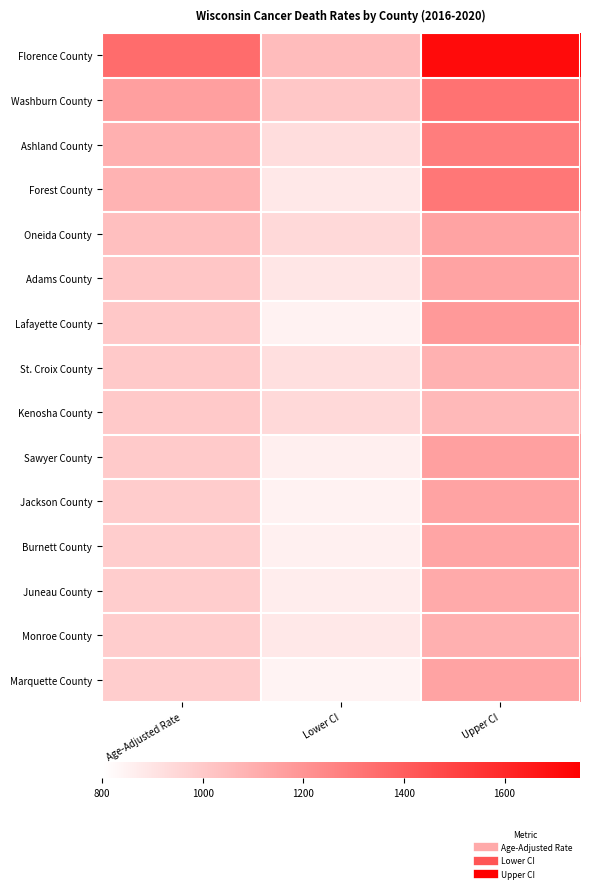

Reading left to right, extract all data points from this chart.

Florence County: Age-Adjusted Rate=1348.9	Lower CI=1049.2	Upper CI=1706.8
Washburn County: Age-Adjusted Rate=1157.1	Lower CI=1009.3	Upper CI=1320.4
Ashland County: Age-Adjusted Rate=1096.4	Lower CI=928.4	Upper CI=1285.7
Forest County: Age-Adjusted Rate=1081.7	Lower CI=885.4	Upper CI=1308.3
Oneida County: Age-Adjusted Rate=1038.4	Lower CI=943.8	Upper CI=1139.8
Adams County: Age-Adjusted Rate=1013.3	Lower CI=895.1	Upper CI=1142.7
Lafayette County: Age-Adjusted Rate=1004.8	Lower CI=850.5	Upper CI=1178.9
St. Croix County: Age-Adjusted Rate=1003.3	Lower CI=922.1	Upper CI=1089.8
Kenosha County: Age-Adjusted Rate=1001.8	Lower CI=943.8	Upper CI=1062.5
Sawyer County: Age-Adjusted Rate=999.2	Lower CI=860.5	Upper CI=1153.8
Jackson County: Age-Adjusted Rate=990.3	Lower CI=851.9	Upper CI=1144.8
Burnett County: Age-Adjusted Rate=988.7	Lower CI=856.8	Upper CI=1135.1
Juneau County: Age-Adjusted Rate=988.1	Lower CI=870.0	Upper CI=1117.8
Monroe County: Age-Adjusted Rate=987.2	Lower CI=888.0	Upper CI=1094.3
Marquette County: Age-Adjusted Rate=987.2	Lower CI=846.2	Upper CI=1144.9